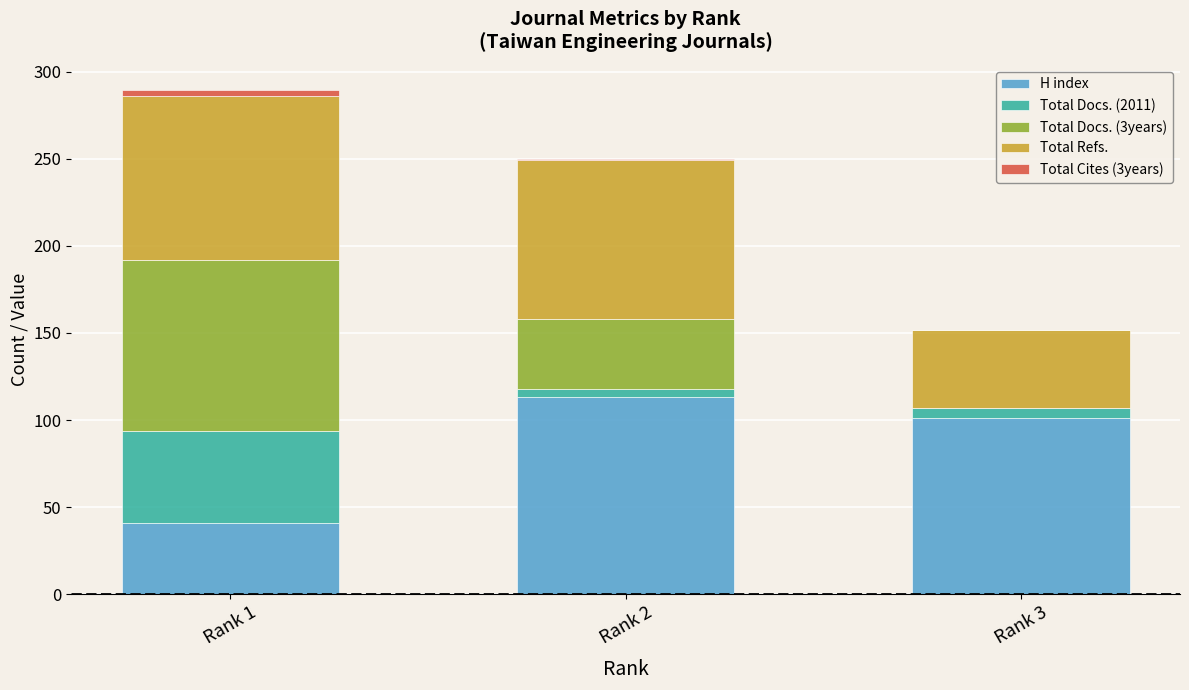

The value of H index at Rank 3 is 101.0. True or false?

True